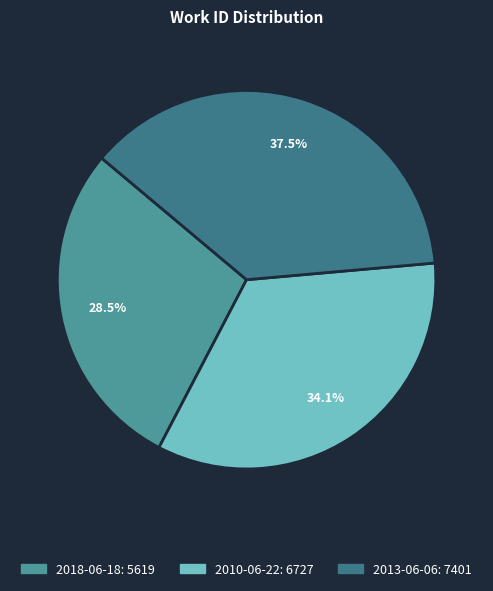

What percentage do 2010-06-22 and 2013-06-06 together represent?

71.5%